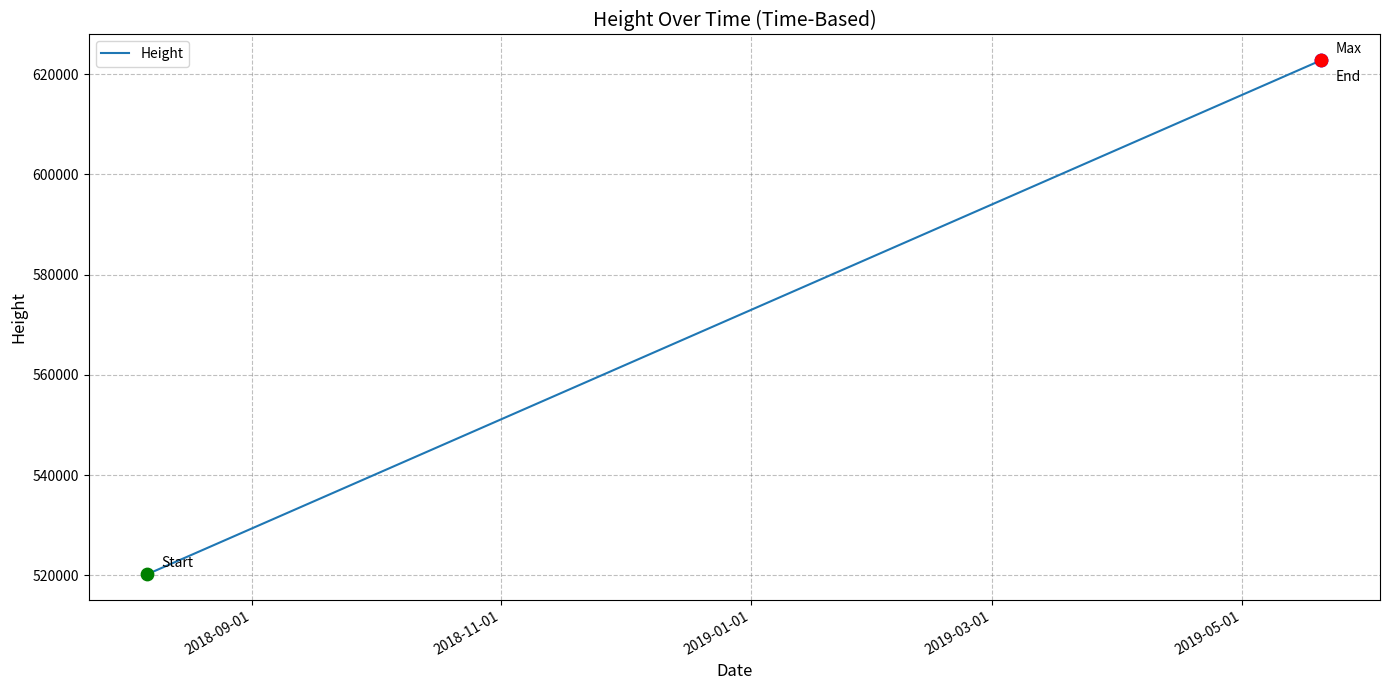

What is the difference between the second highest and minimum values?

74178